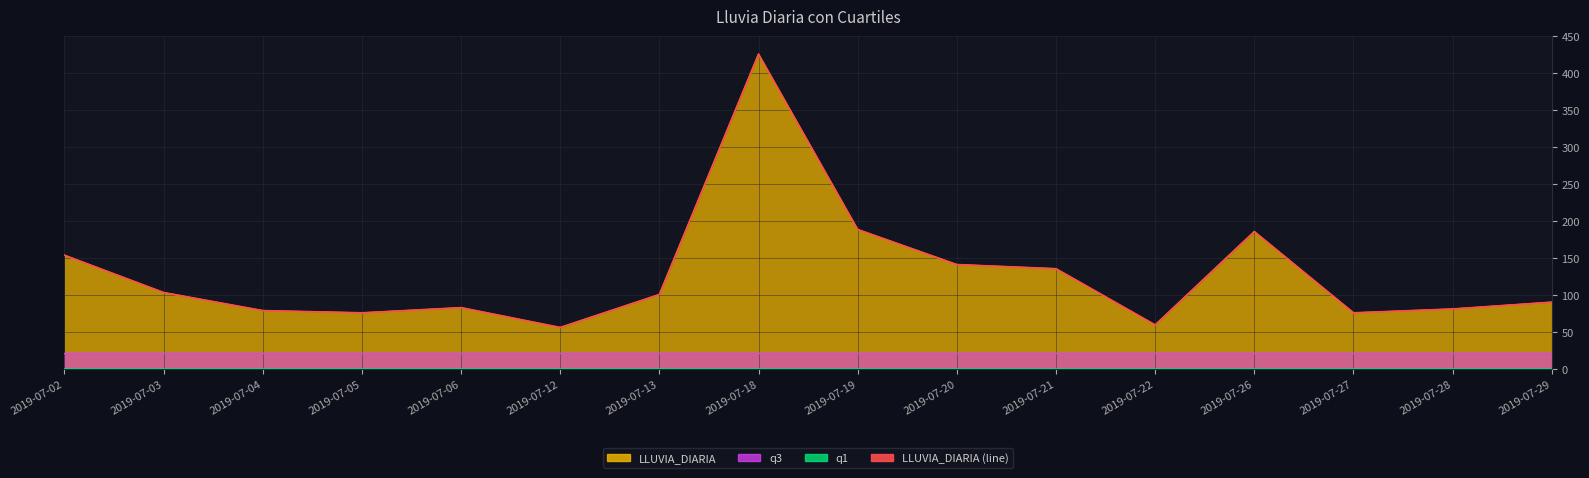

The chart shows a value of 136.0 at 2019-07-21. True or false?

True